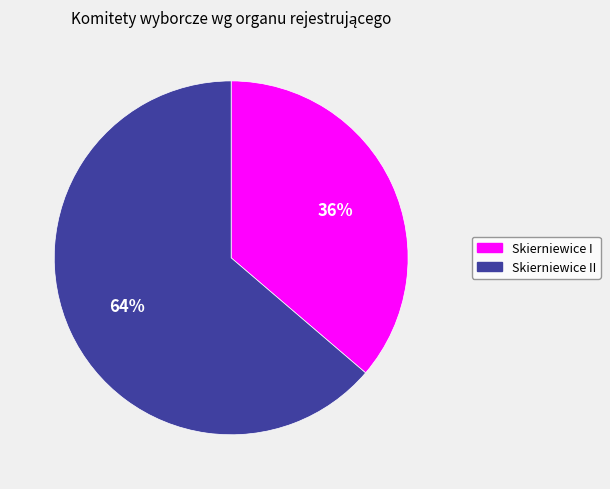

Combined, do Skierniewice II and Skierniewice I account for over 50%?

Yes